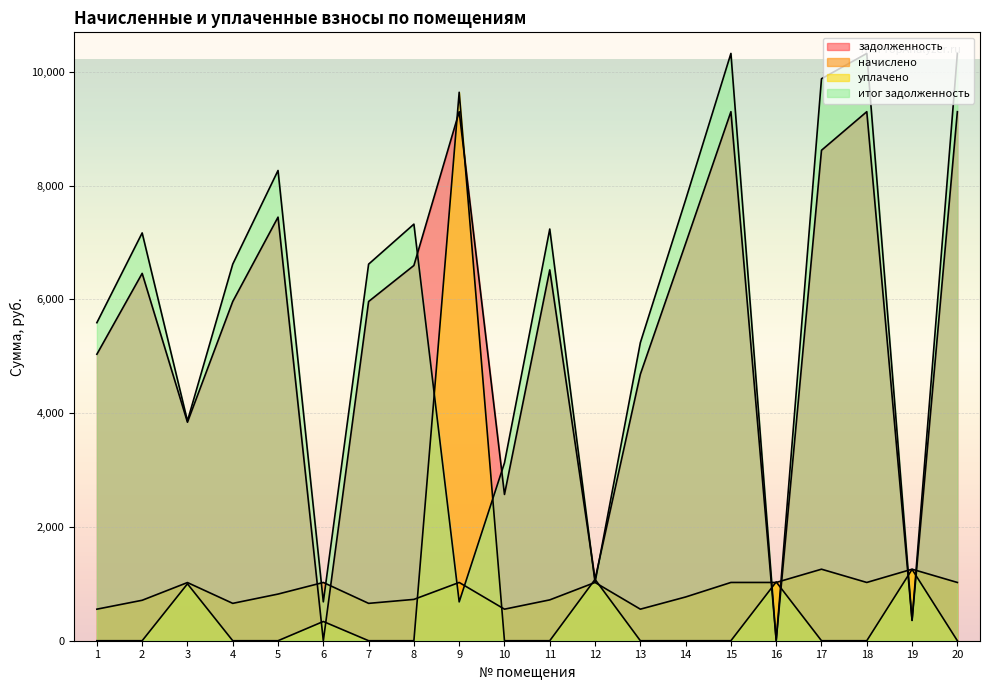

What is the difference between the maximum and second lowest values in the задолженность series?

9290.0